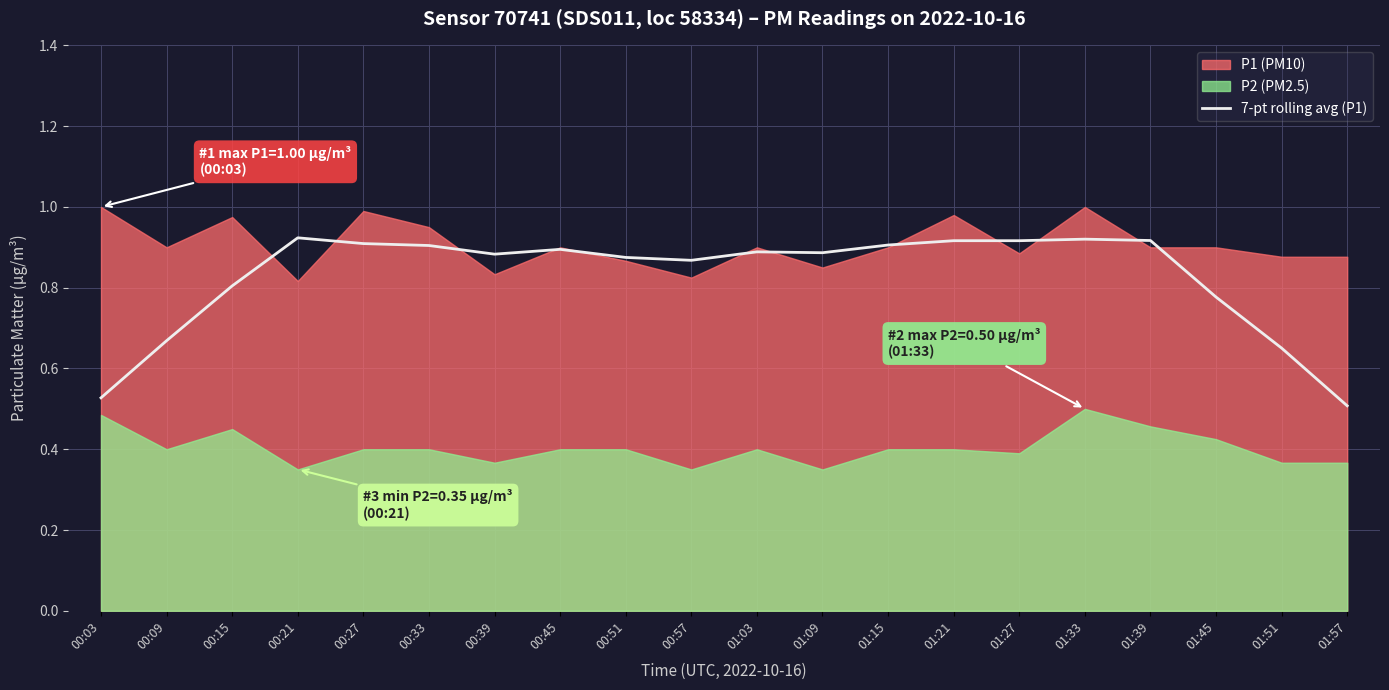

True or false: 7-pt rolling avg (P1) has a value of 1.3 at 00:39.

False